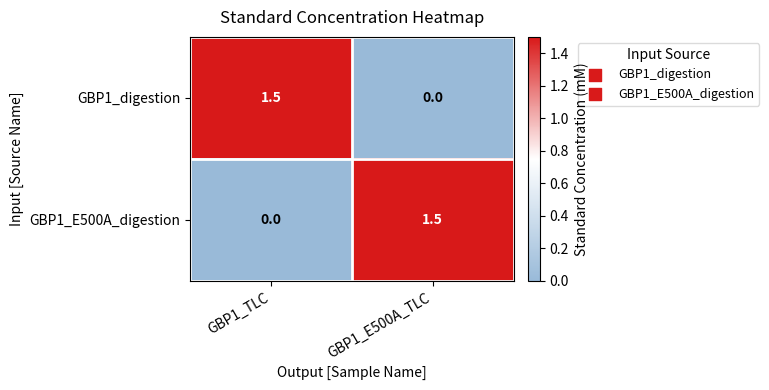

Is it true that GBP1_digestion equals 0.0 at GBP1_E500A_TLC?

True